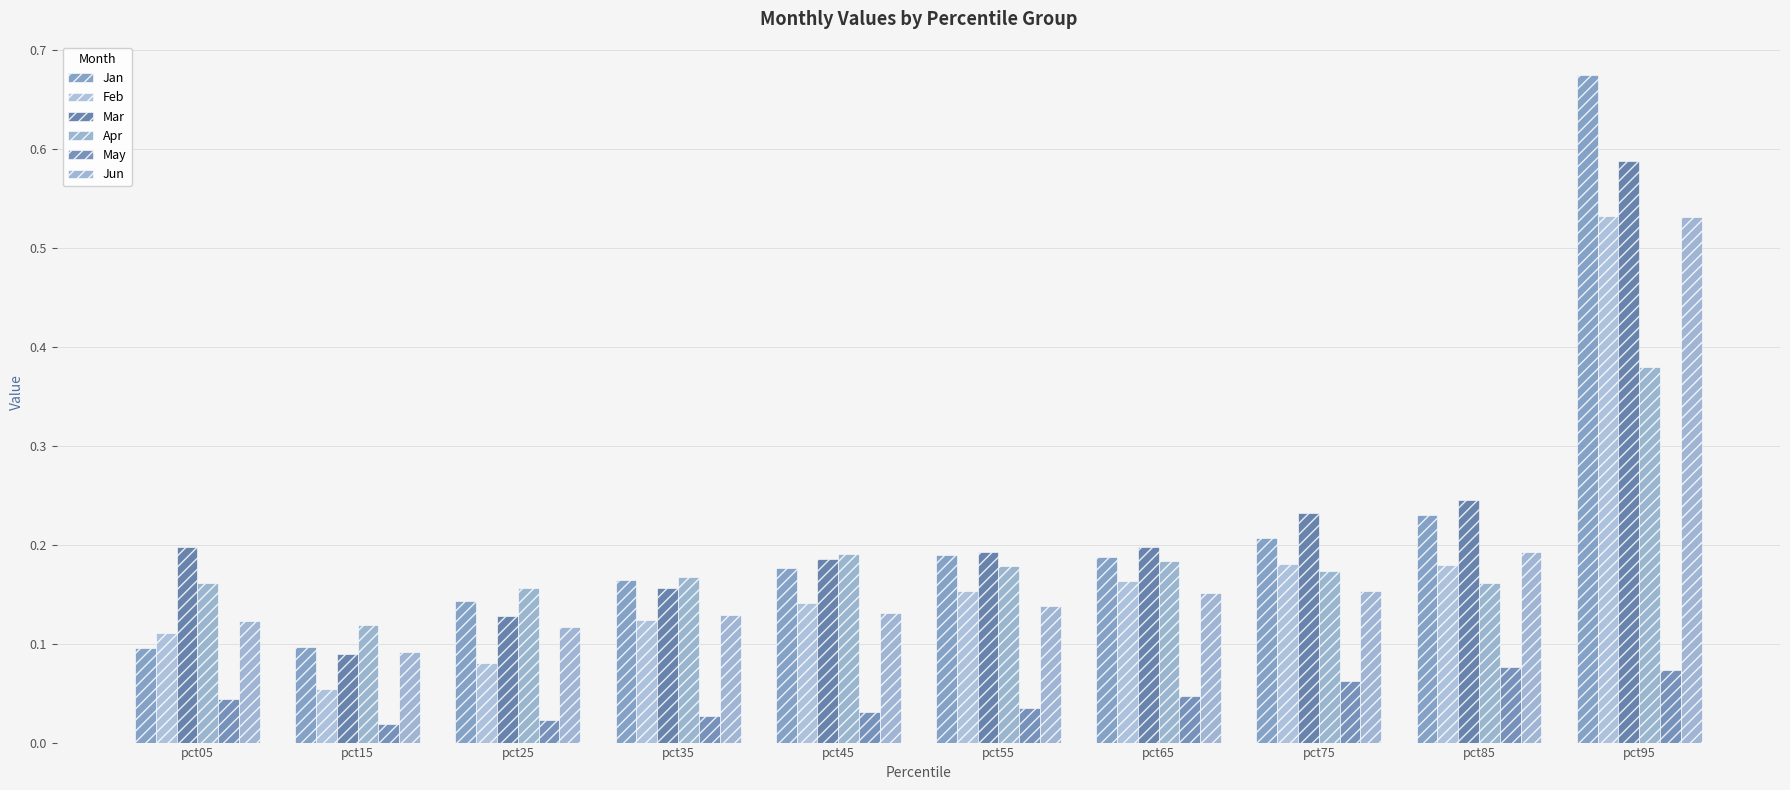

At which label does Jan reach its minimum?

pct05